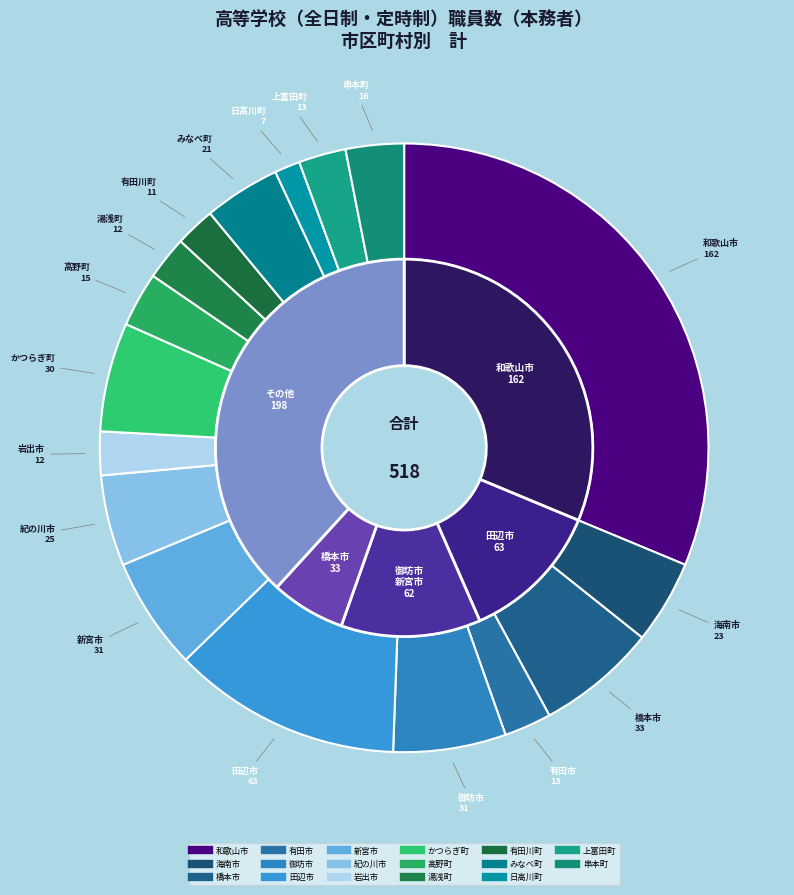

To the nearest percent, what portion does 上富田町 represent?

3%